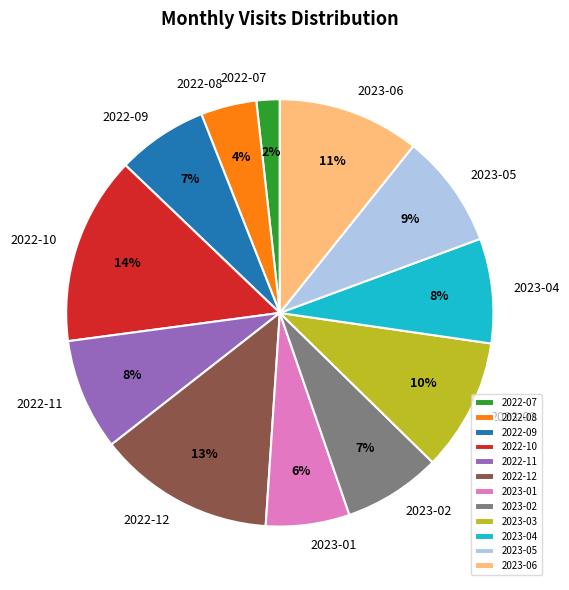

Combined, do 2023-02 and 2023-04 account for over 50%?

No